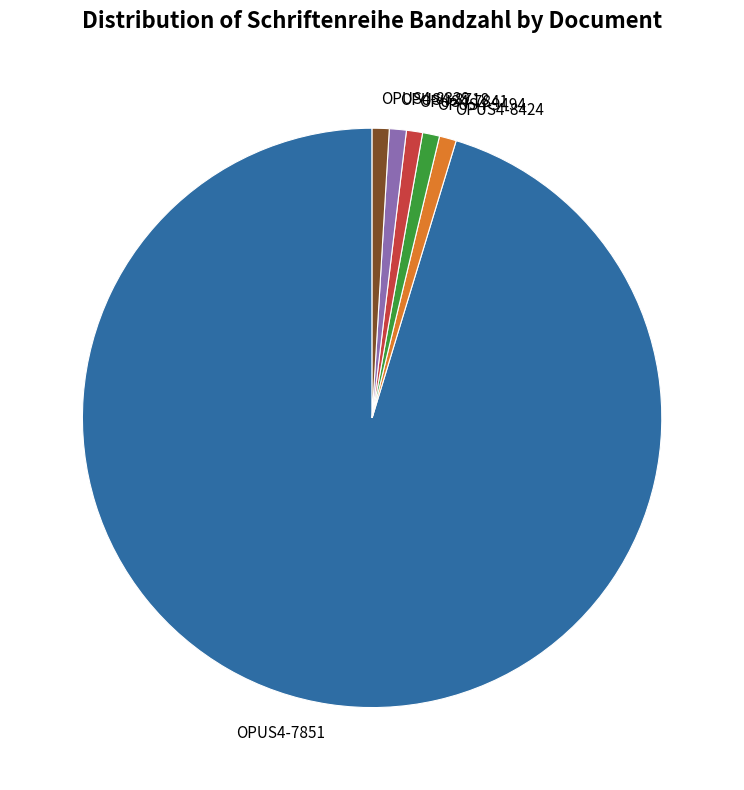

True or false: OPUS4-8329 accounts for 1% of the total.

True